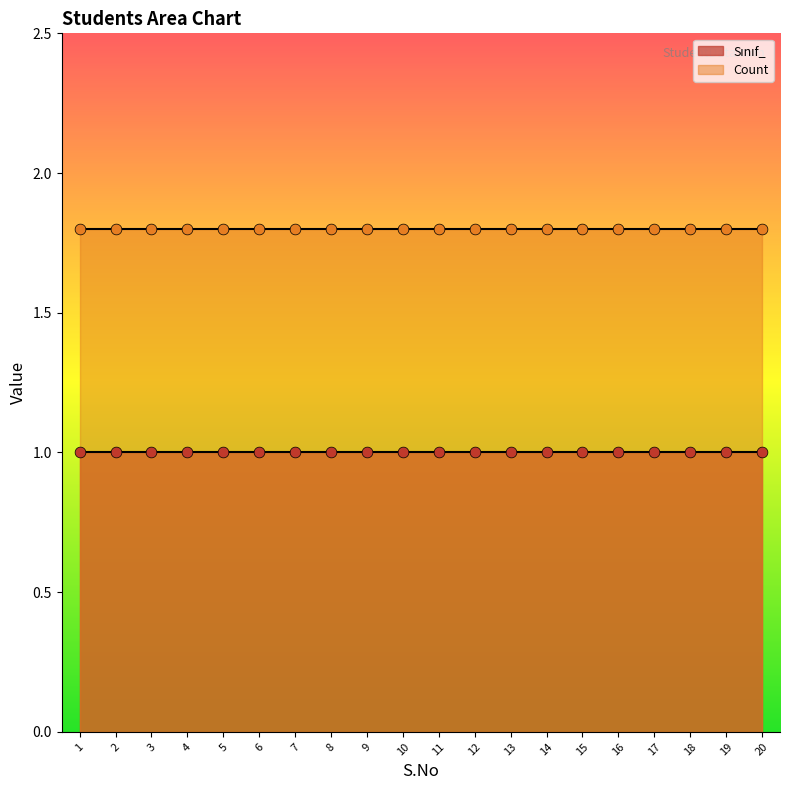

What are all the series names shown in the legend?

Sınıf_, Count